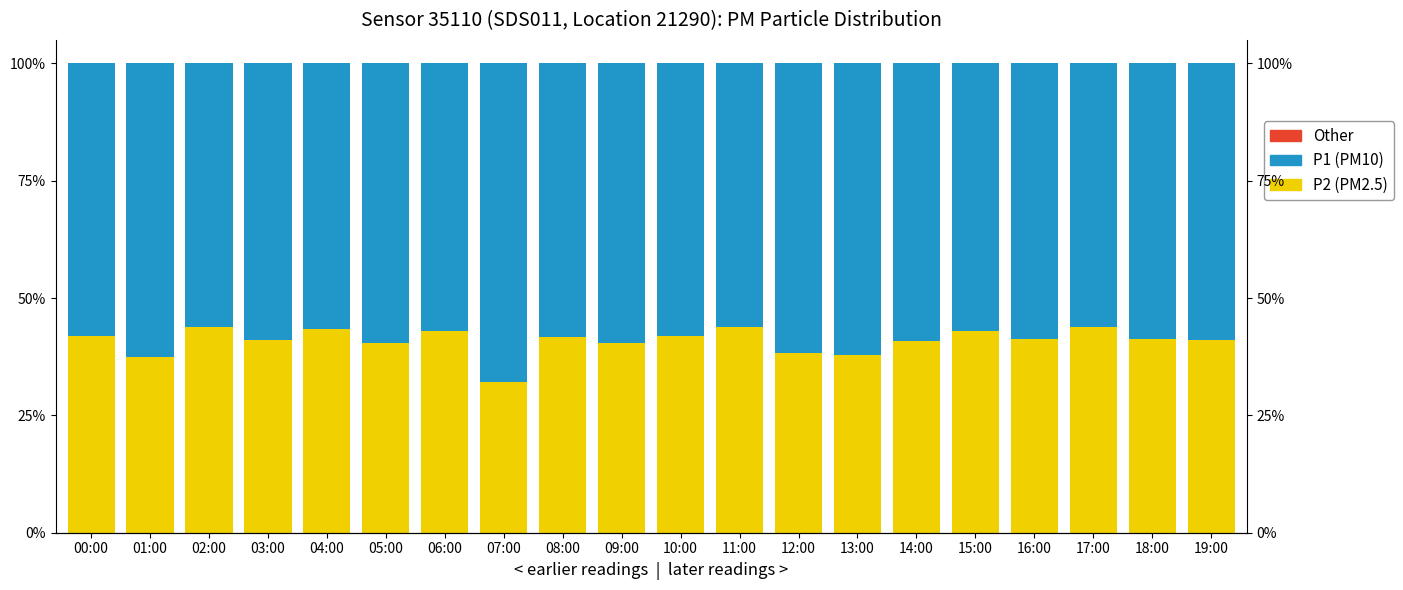

Is the value of P1 (PM10) at 11:00 greater than the value of Other at 00:00?

Yes